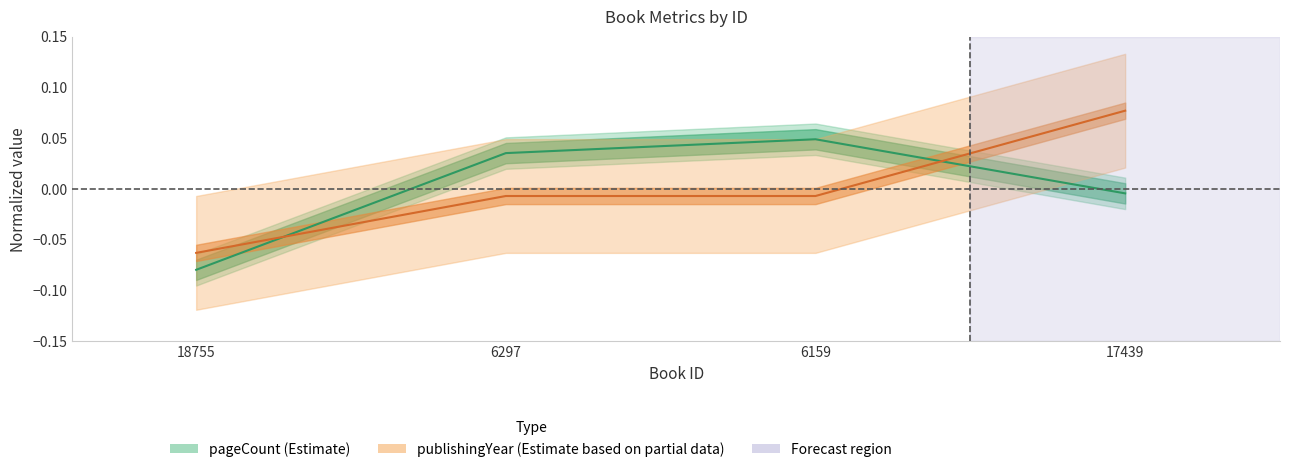

Does the chart have visible grid lines?

No